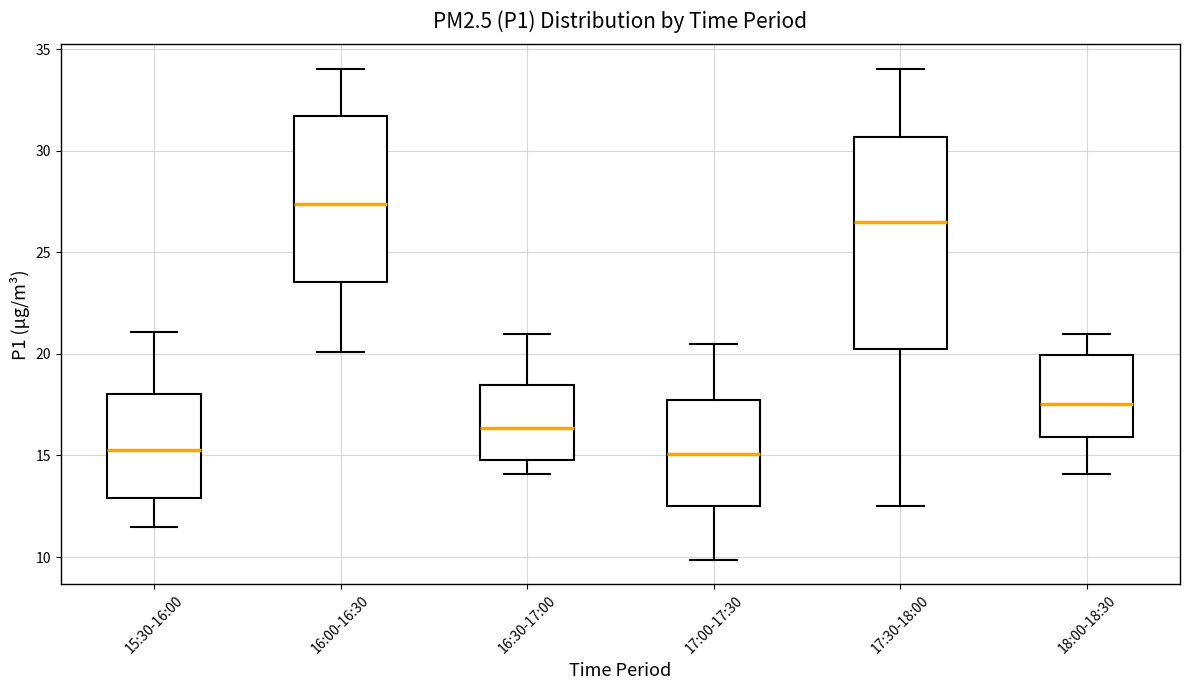

Reading left to right, transcribe this box plot: for each box, give where its median line is, the range the box spans, and where its two whiskers end, as read against the y-axis. The values are not printed on the chart, so give them approximately, as read against the axis.

15:30-16:00: median 15.5, box 13.0 to 18.0, whiskers 11.5 to 21.0
16:00-16:30: median 27.5, box 23.5 to 31.5, whiskers 20.0 to 34.0
16:30-17:00: median 16.5, box 15.0 to 18.5, whiskers 14.0 to 21.0
17:00-17:30: median 15.0, box 12.5 to 17.5, whiskers 10.0 to 20.5
17:30-18:00: median 26.5, box 20.5 to 30.5, whiskers 12.5 to 34.0
18:00-18:30: median 17.5, box 16.0 to 20.0, whiskers 14.0 to 21.0